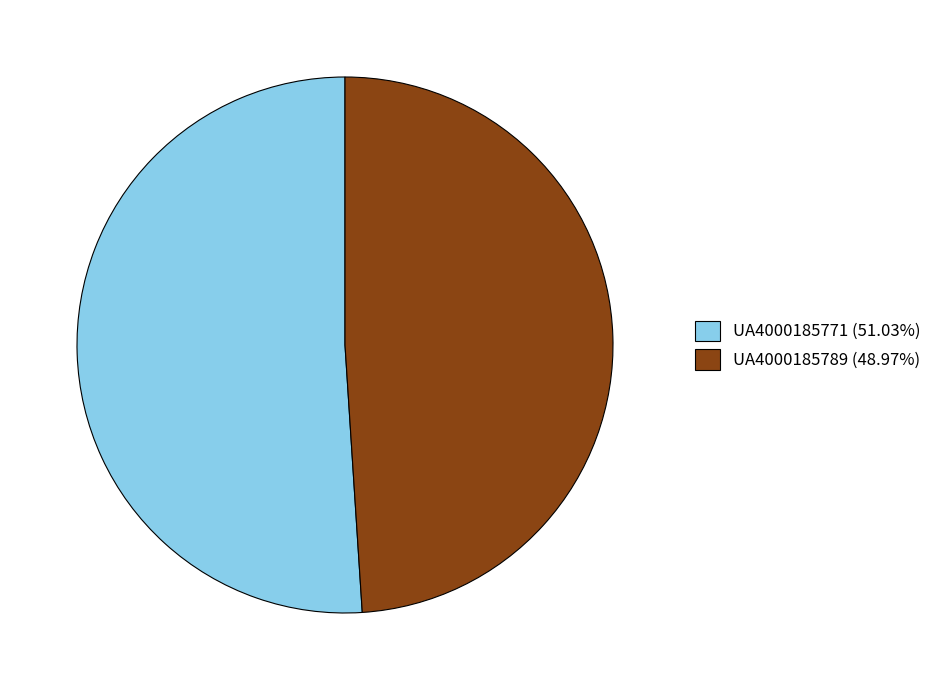

Does UA4000185771 (51.03%) account for over 50% of the chart?

Yes